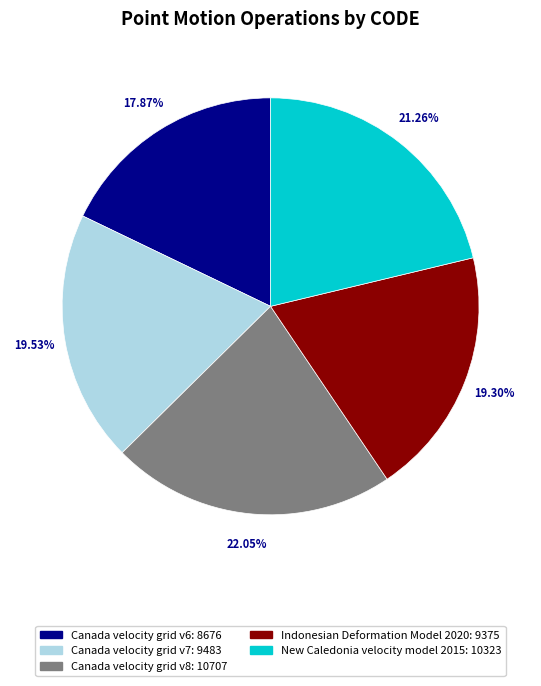

Does Canada velocity grid v7 account for over 50% of the chart?

No